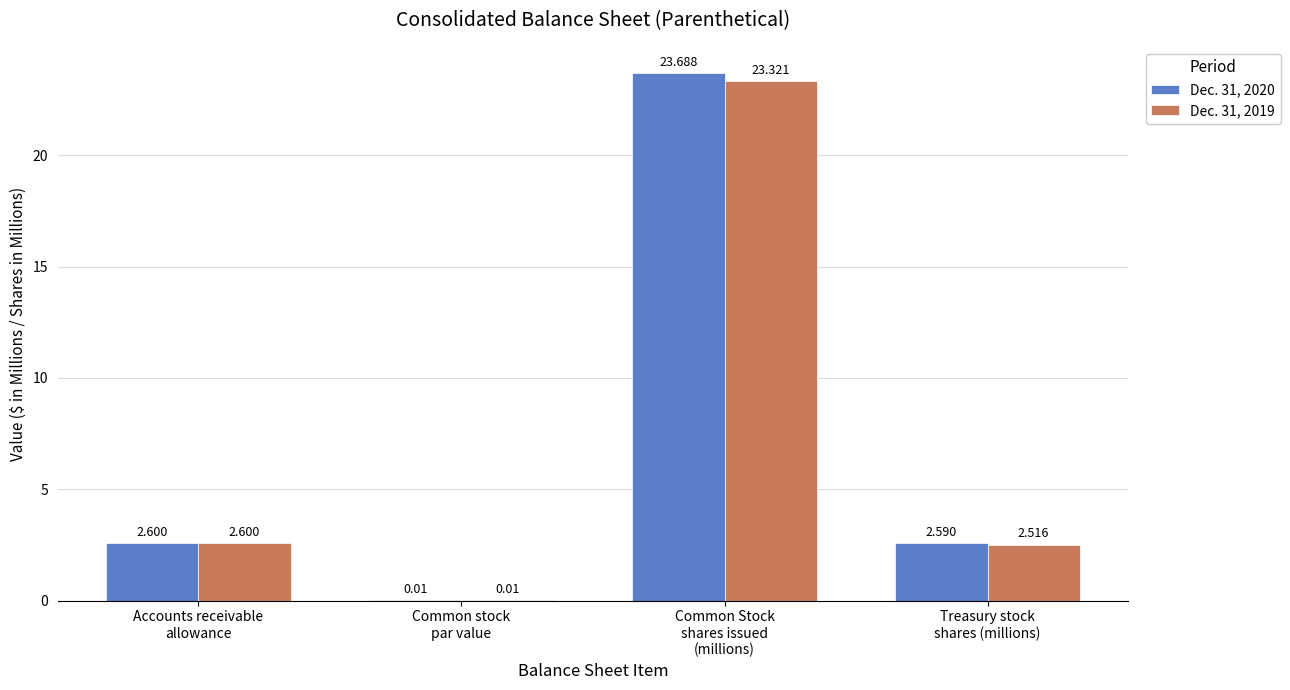

How many values in the Dec. 31, 2019 series exceed 2?

3